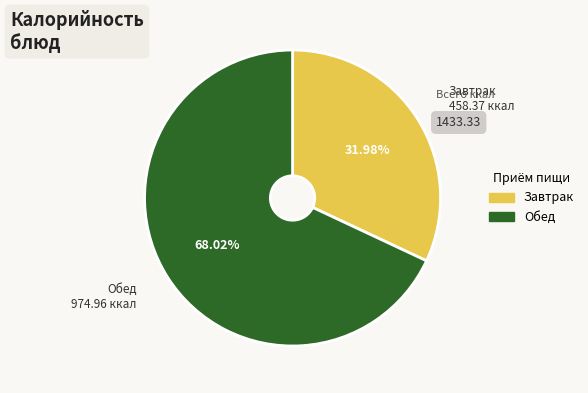

Is there a majority slice in this chart?

Yes